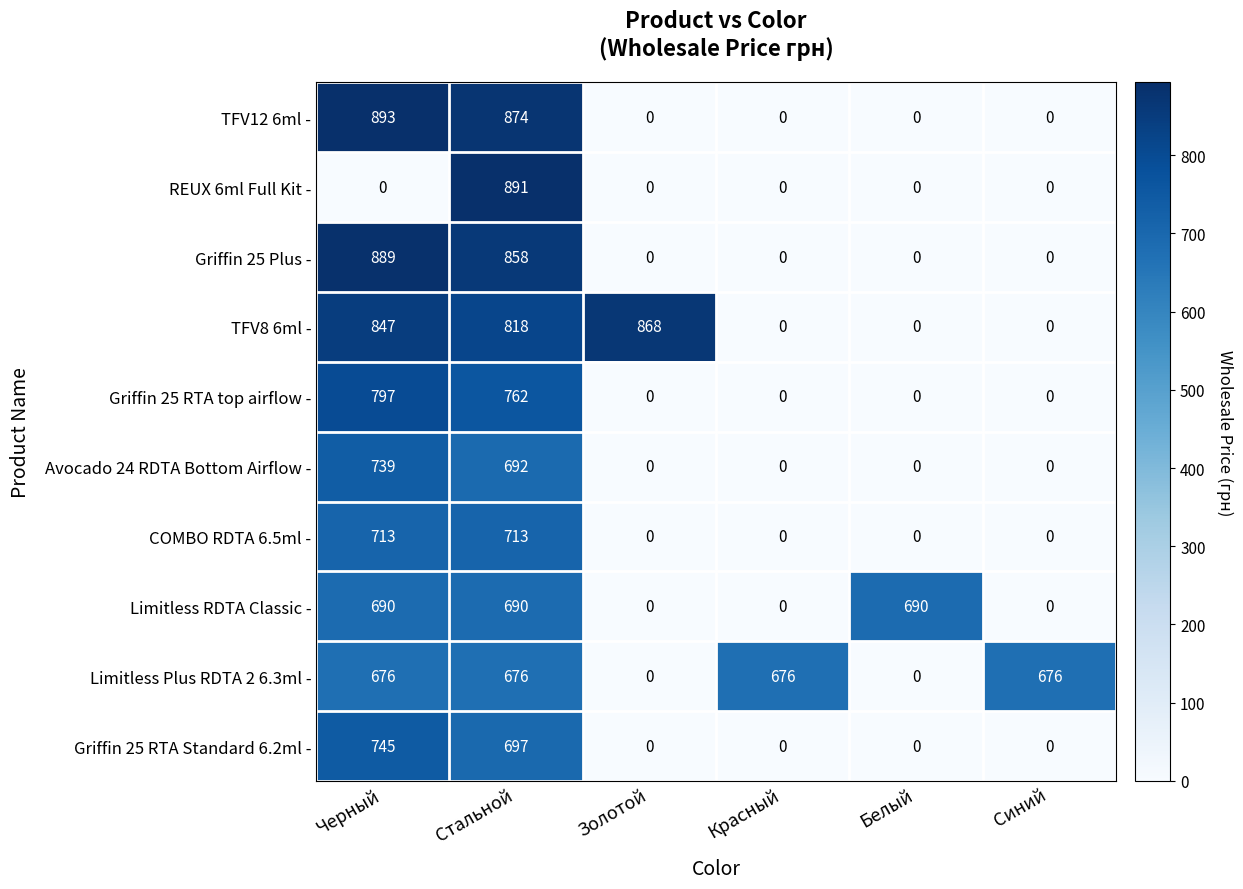

Which series has the largest total across all categories?

Limitless Plus RDTA 2 6.3ml -